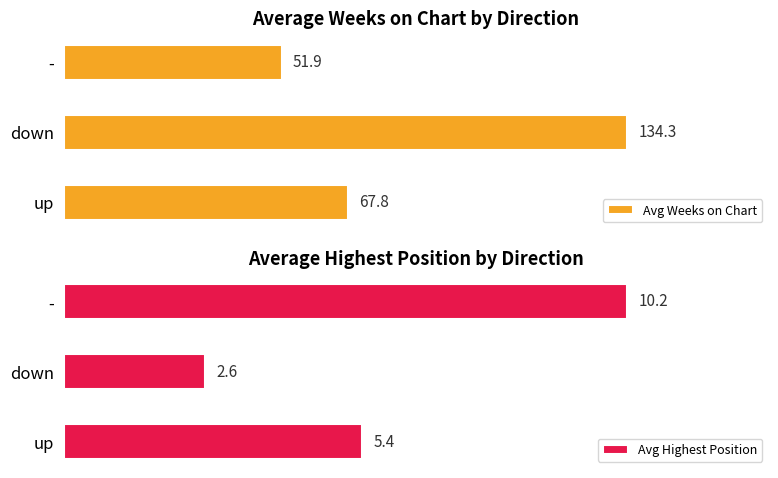

Does the chart contain any negative values?

No